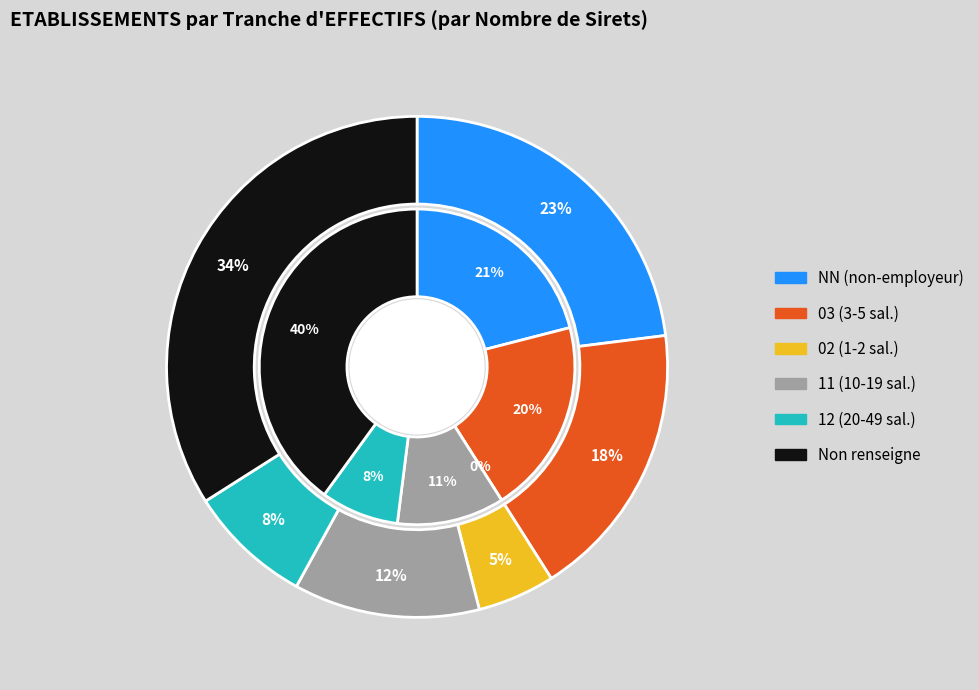

Which category has the smallest portion of the pie?

02